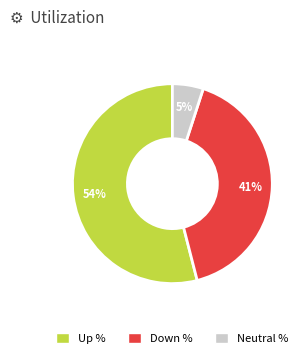

To the nearest percent, what is the difference between the largest and smallest slice percentages?

49%